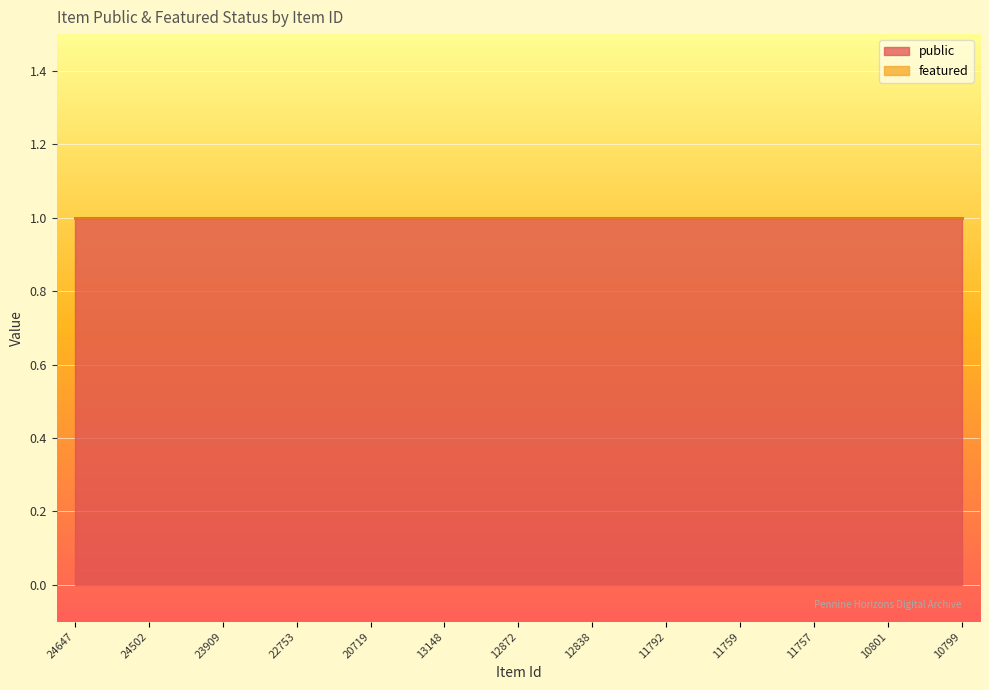

True or false: featured and public cross at least once.

False